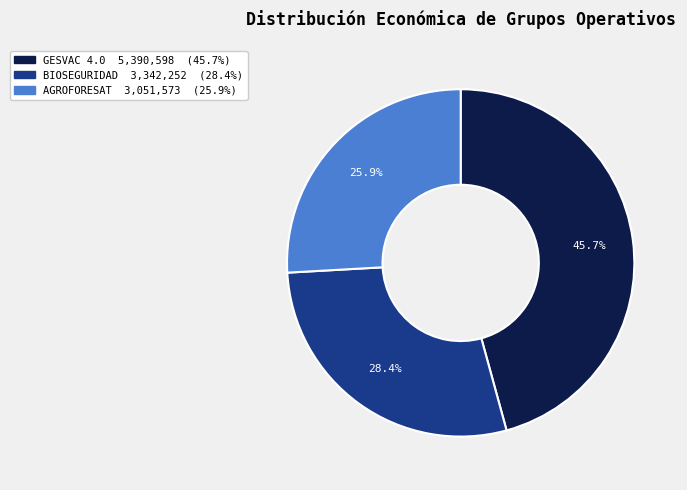

To the nearest percent, what is the difference between the BIOSEGURIDAD and AGROFORESAT slice percentages?

2%